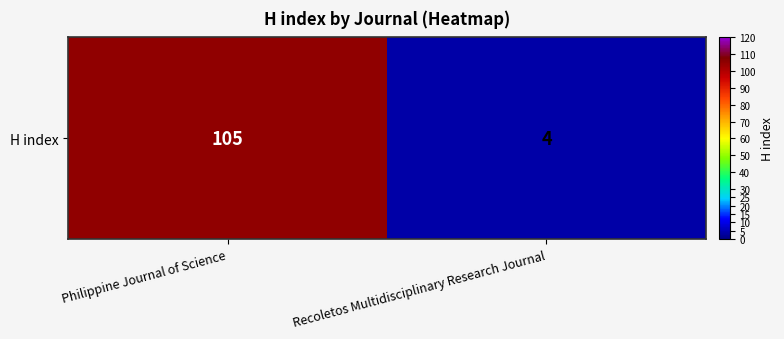

What is the average value?

54